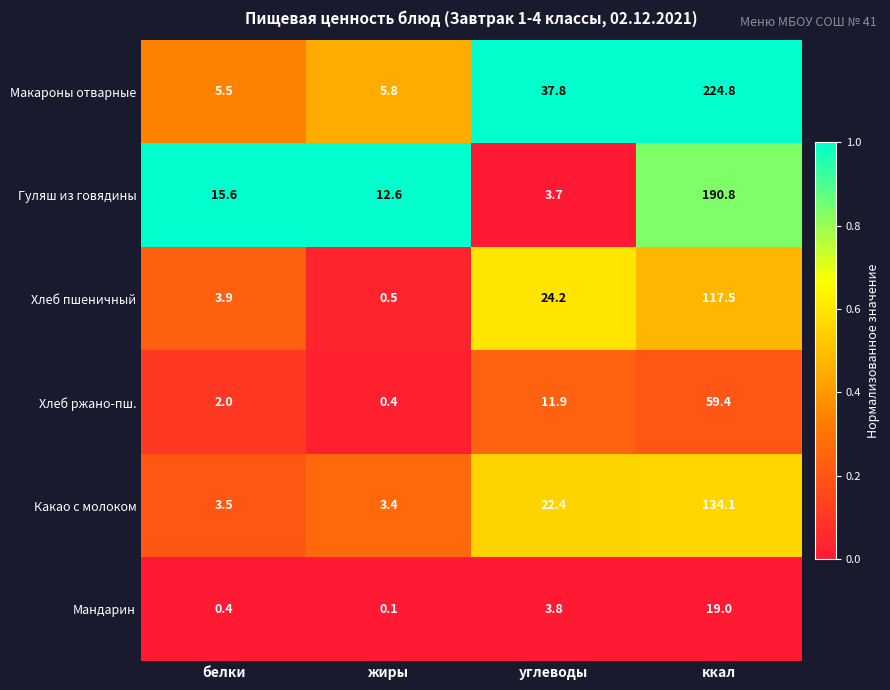

What is the lowest value of the Хлеб ржано-пш. series?

0.4